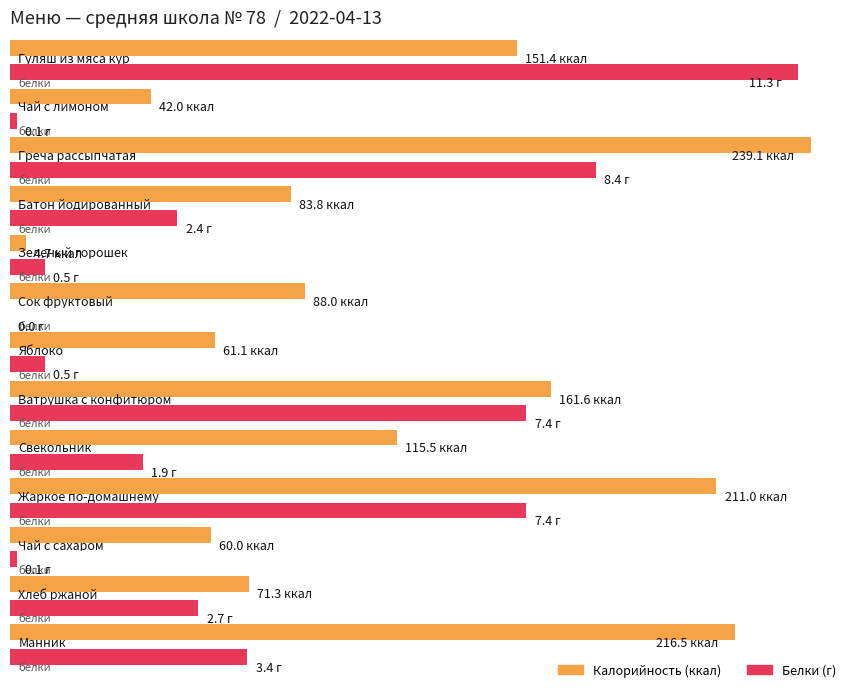

How many bars are there in total?

26